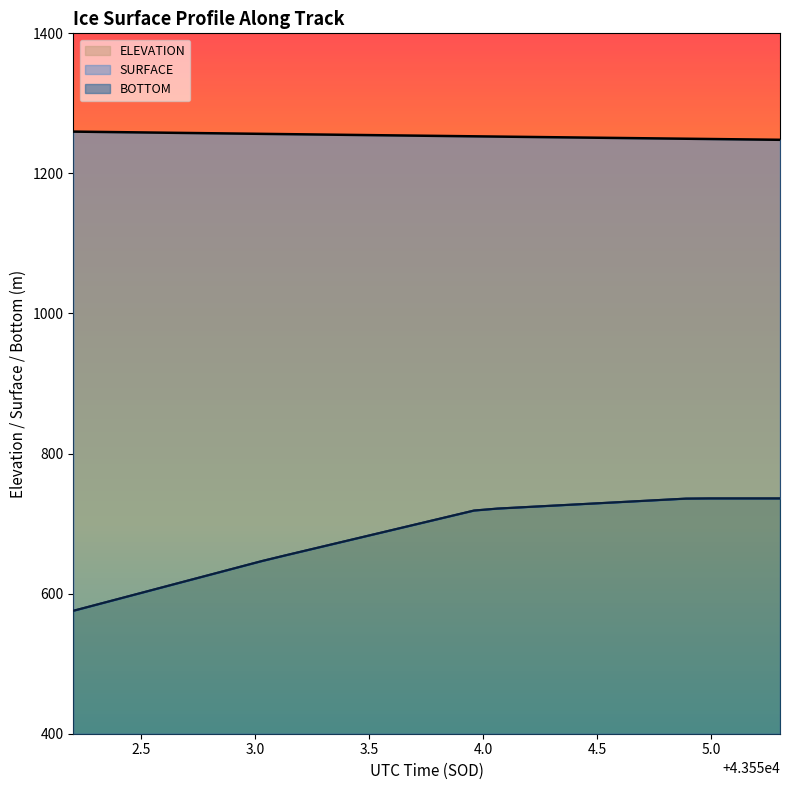

What position from the left is 43553.0297?

9